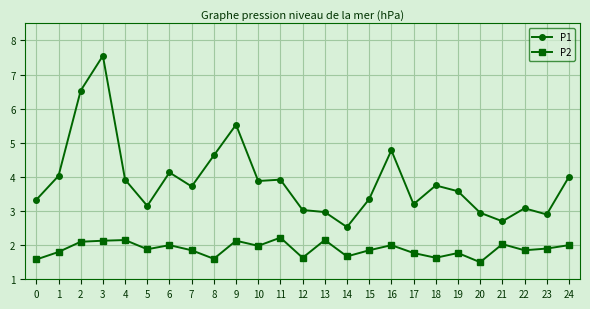

Which series changed the most between 1 and 9?

P1